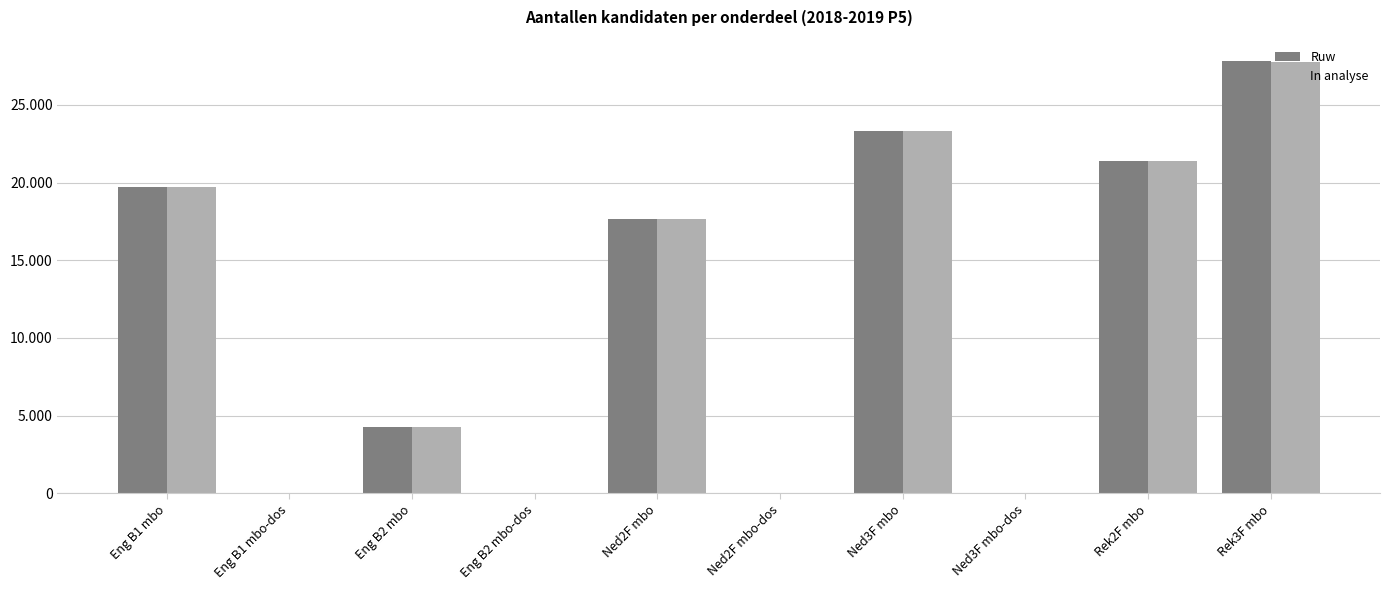

List the series in order of their peak value, lowest first.

In analyse, Ruw